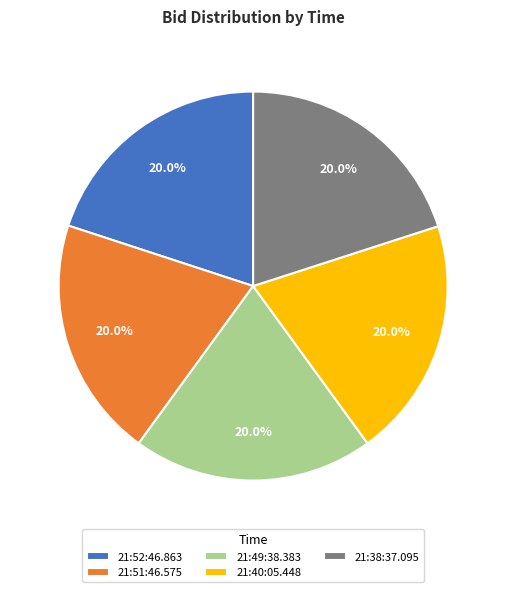

What is the ratio of the value at 21:49:38.383 to the value at 21:38:37.095?

1.0